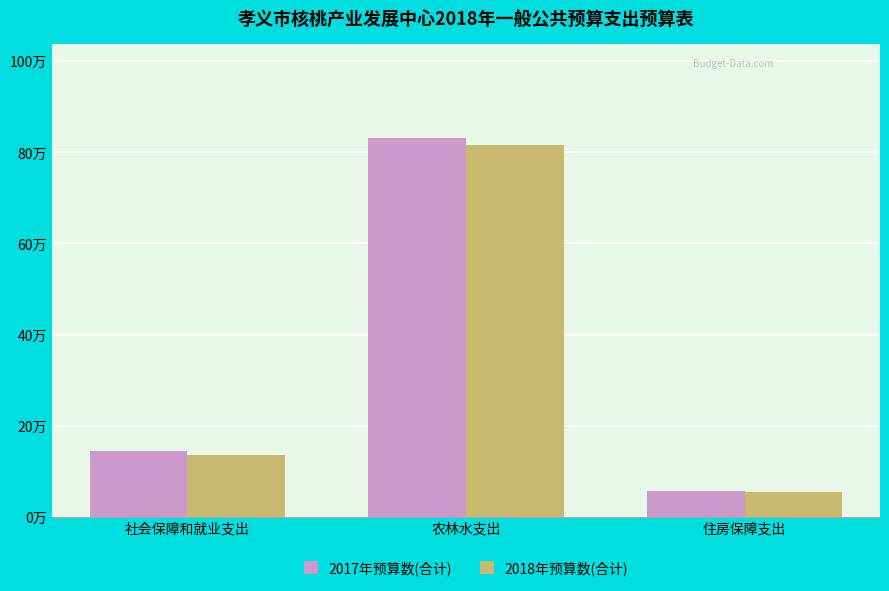

Where does the 2017年预算数(合计) series first go above 14?

社会保障和就业支出